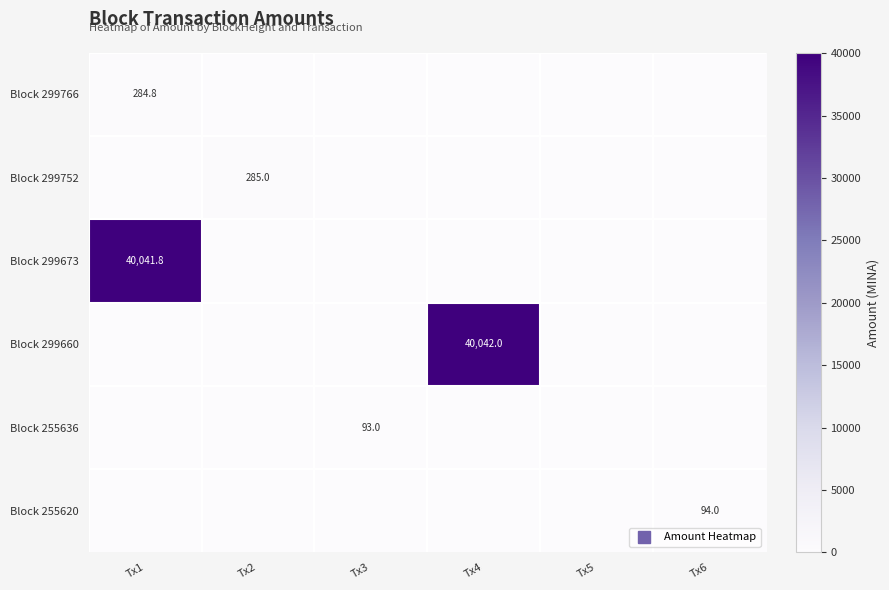

How many positive values does the Block 255620 series have?

1